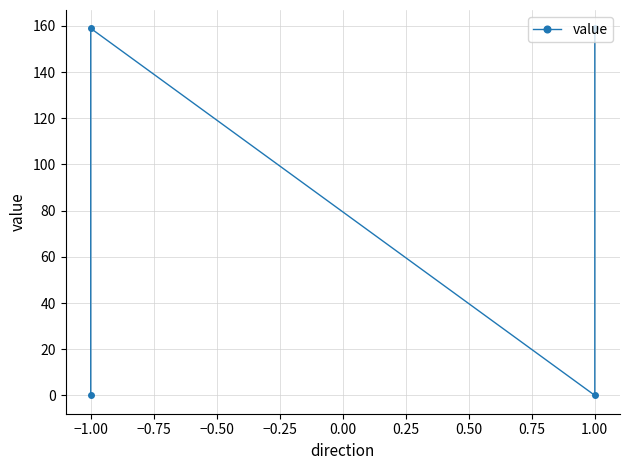

What is the maximum value shown in the chart?

158.9